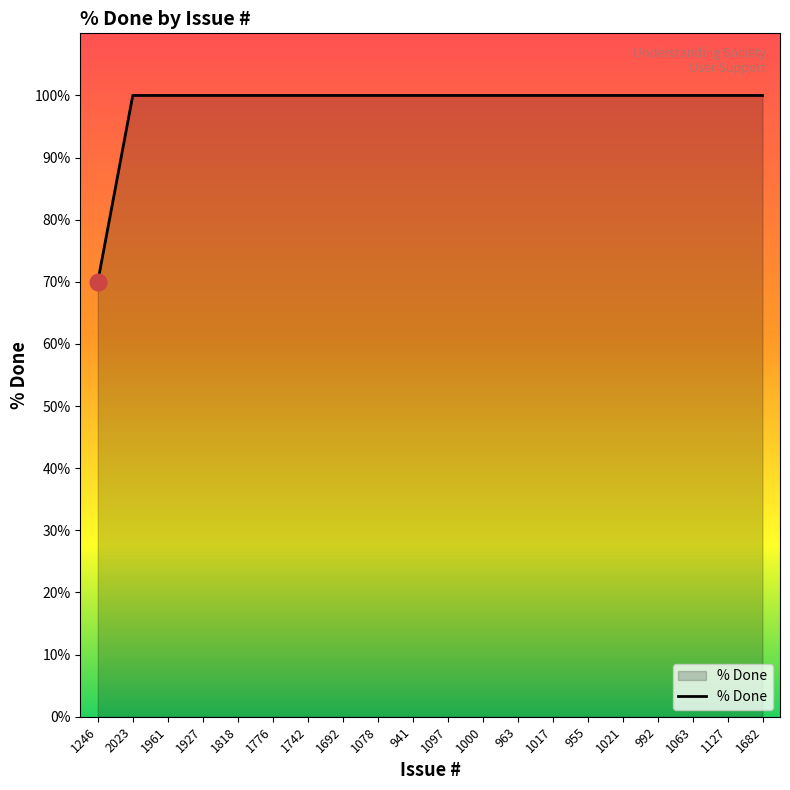

What is the maximum value shown in the chart?

100